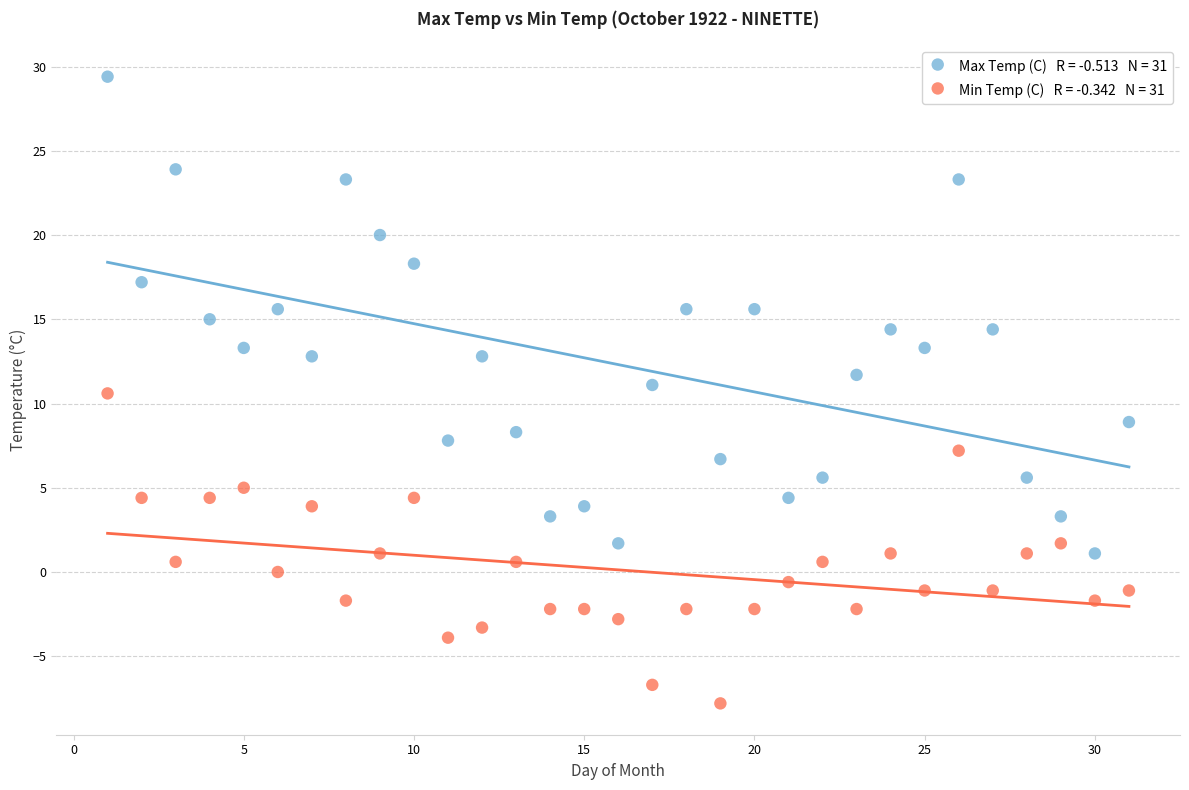

Across all data points, what is the range of X values (max minus min)?

30.0